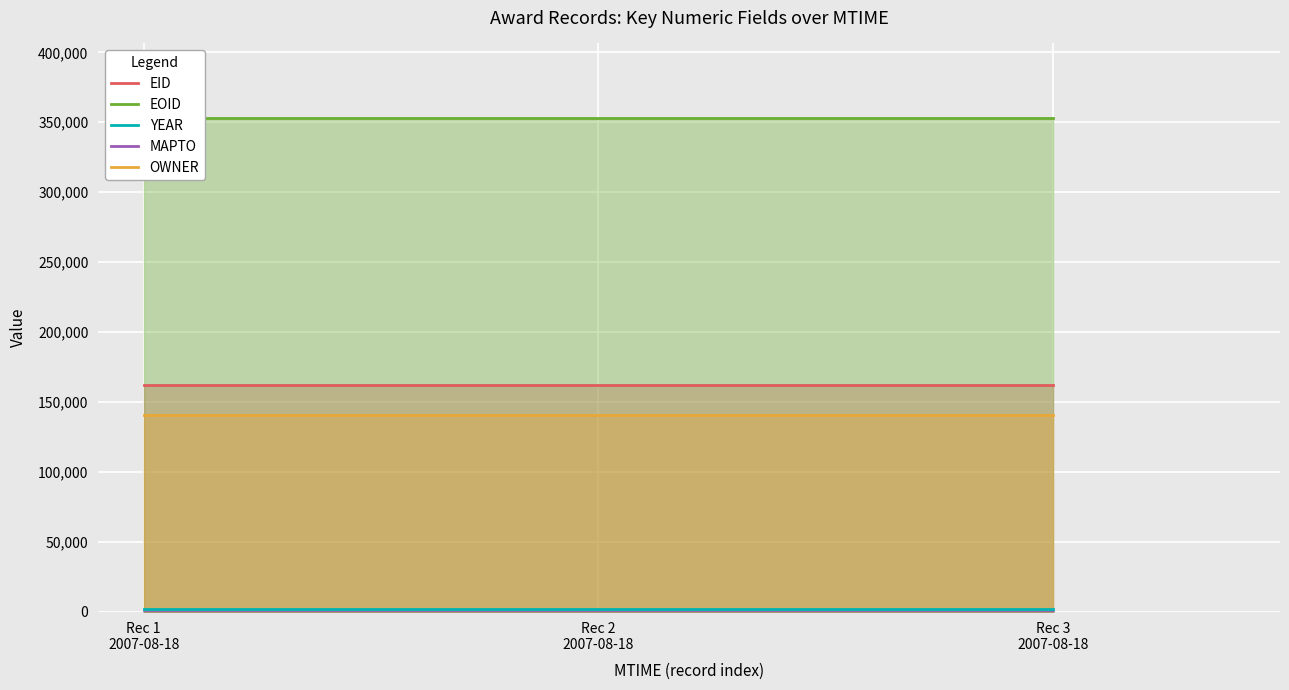

Rank the series at Rec 2
2007-08-18 from lowest to highest value.

MAPTO, YEAR, OWNER, EID, EOID